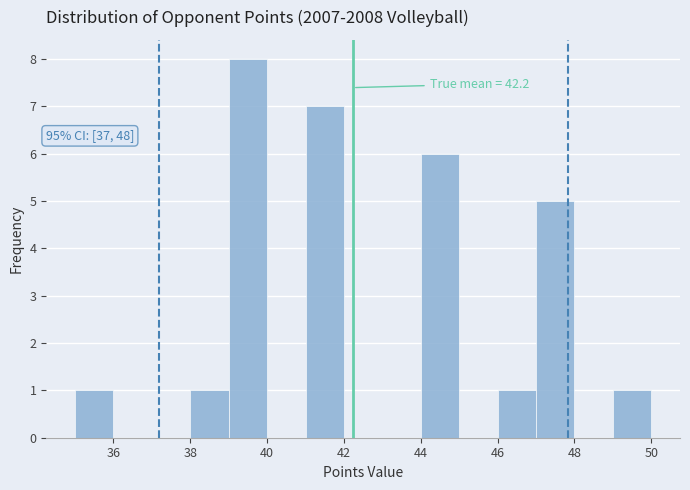

Over which range of the x-axis is the bar tallest?

39 to 40